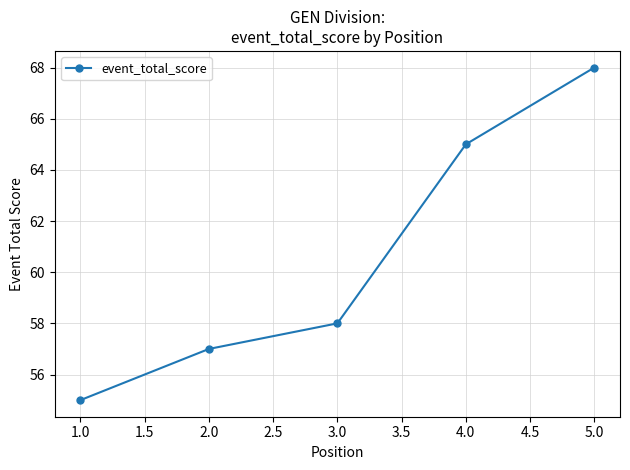

True or false: the data shows 88 at 1.0.

False